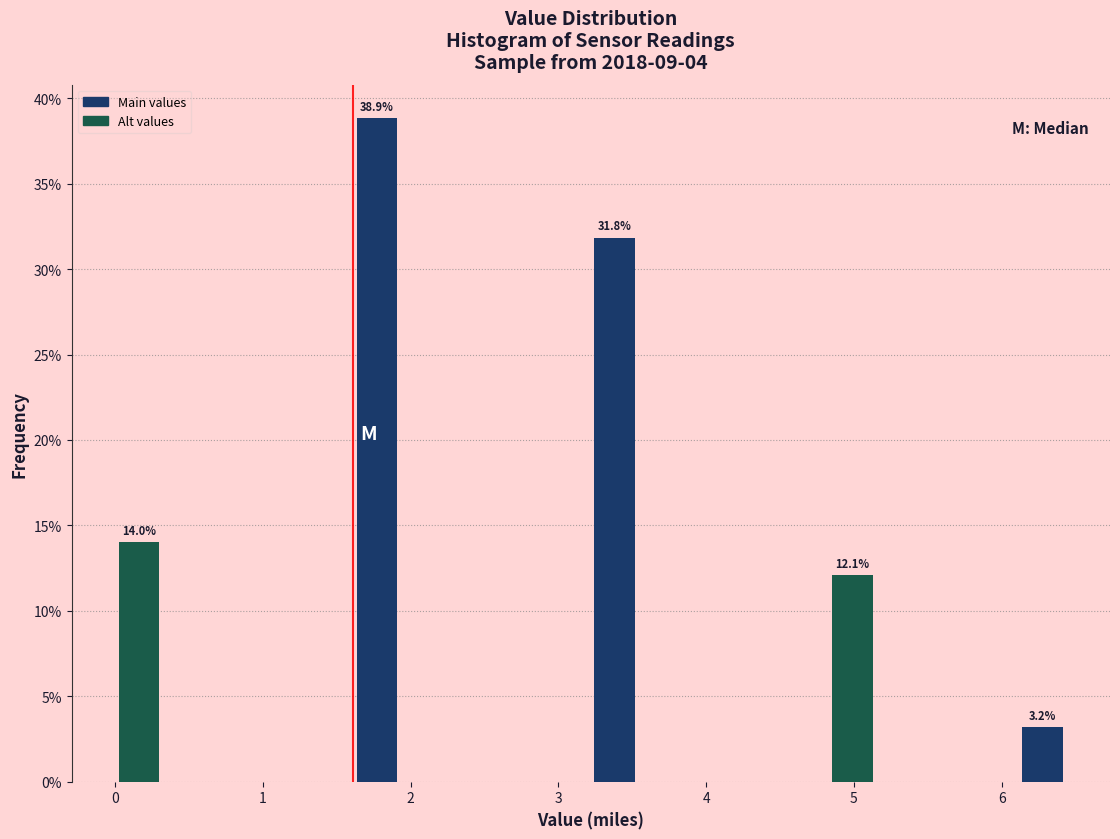

Around what value on the x-axis is the tallest bar? Give the approximate position of its centre, as read against the axis.

1.8